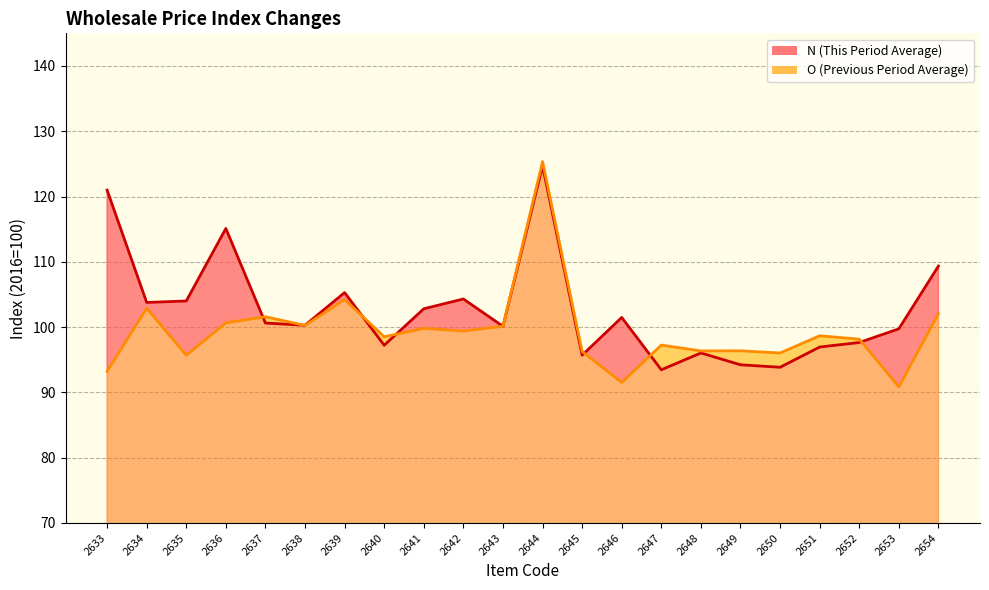

What is the value of the O line point at the 11th from the left?

100.1